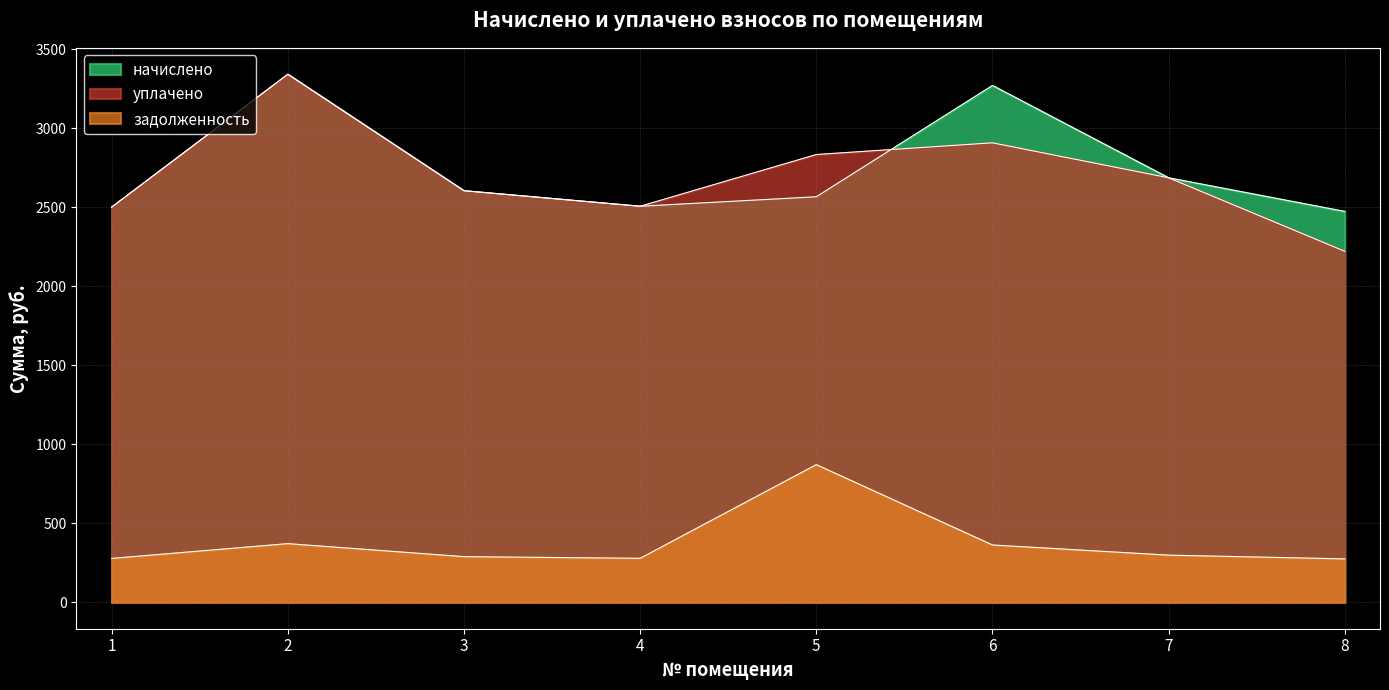

The value of начислено at 1 is 2502.1. True or false?

True